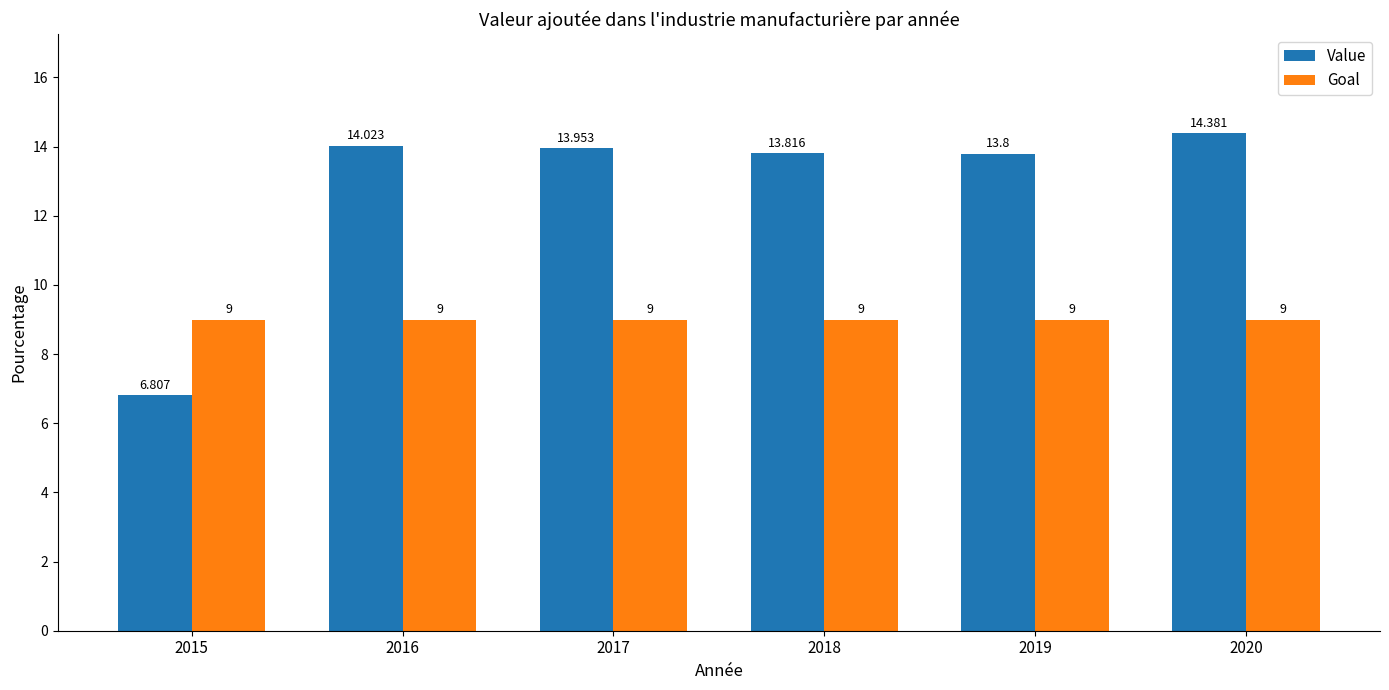

At which label is Value closest to 10?

2015